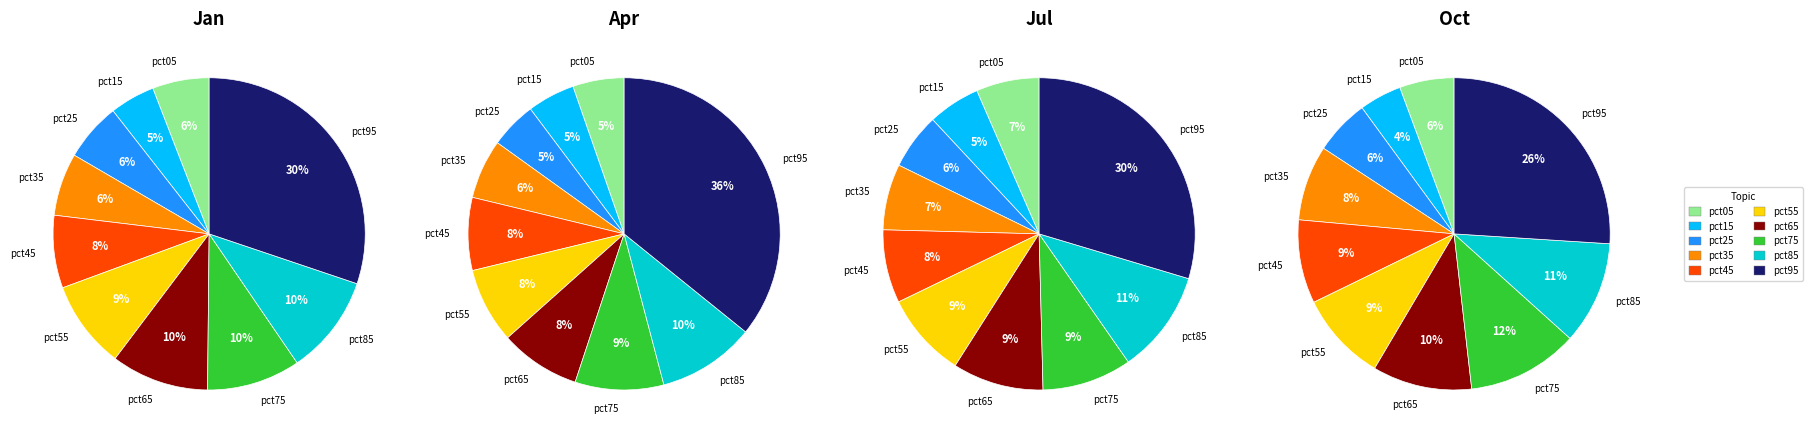

To the nearest percent, what is the average slice percentage?

10%